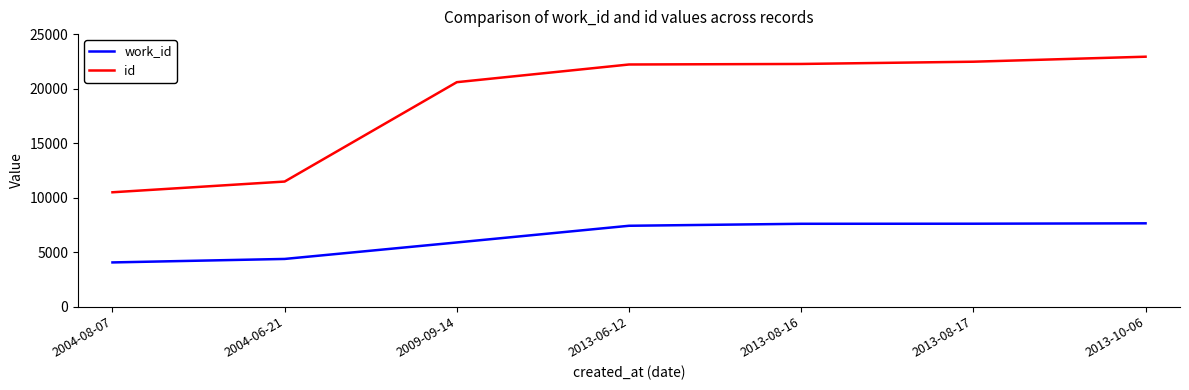

At which category does the chart reach its peak across all series?

2013-10-06